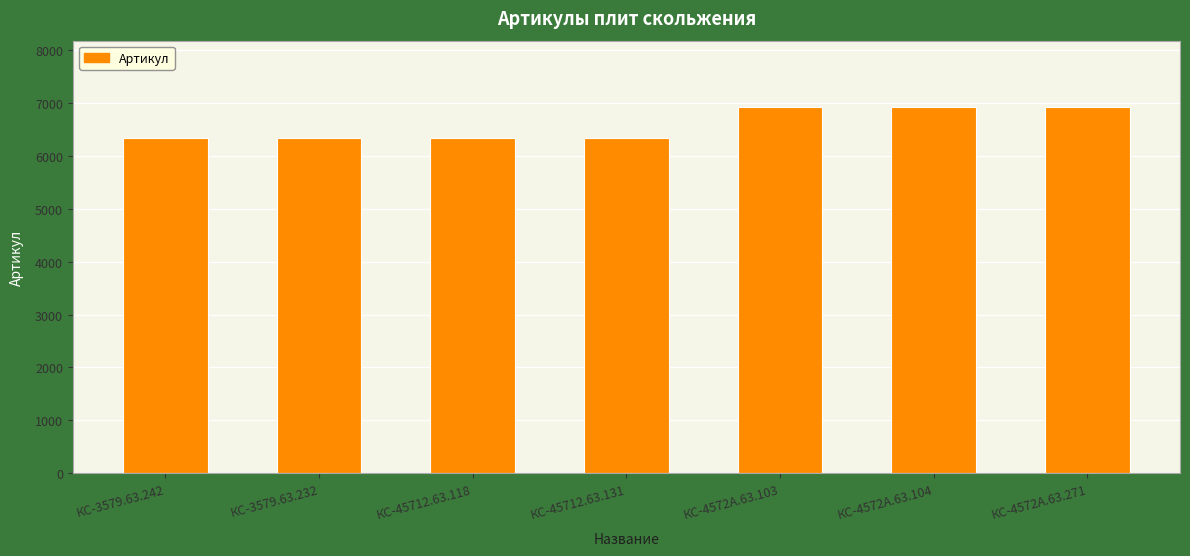

What is the minimum value shown in the chart?

6338